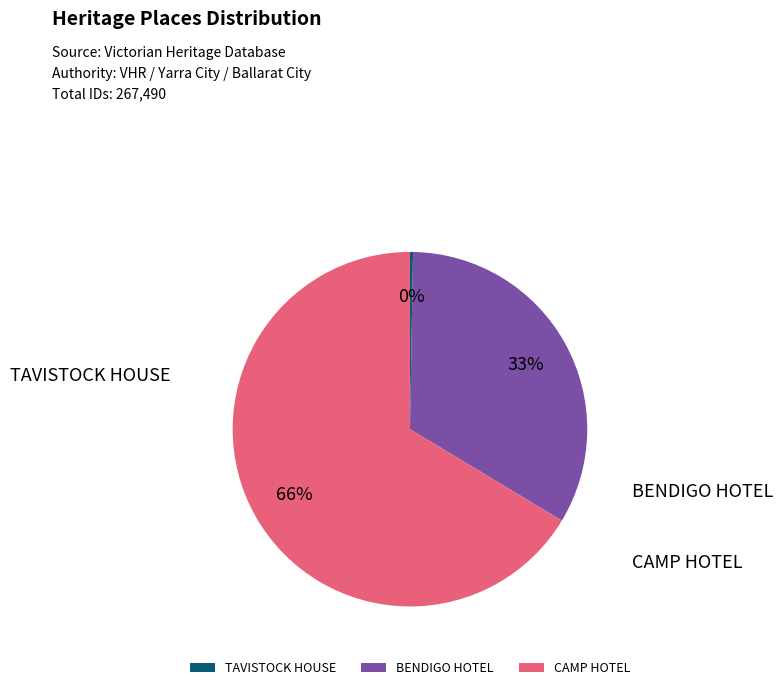

Is CAMP HOTEL the majority of the pie?

Yes